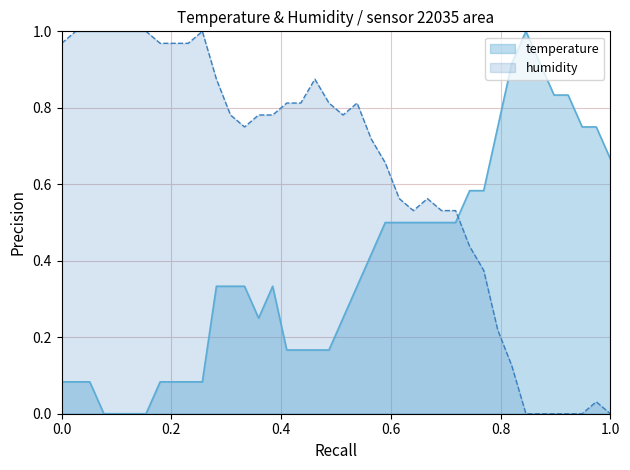

How many interior local valleys does the humidity series have?

3